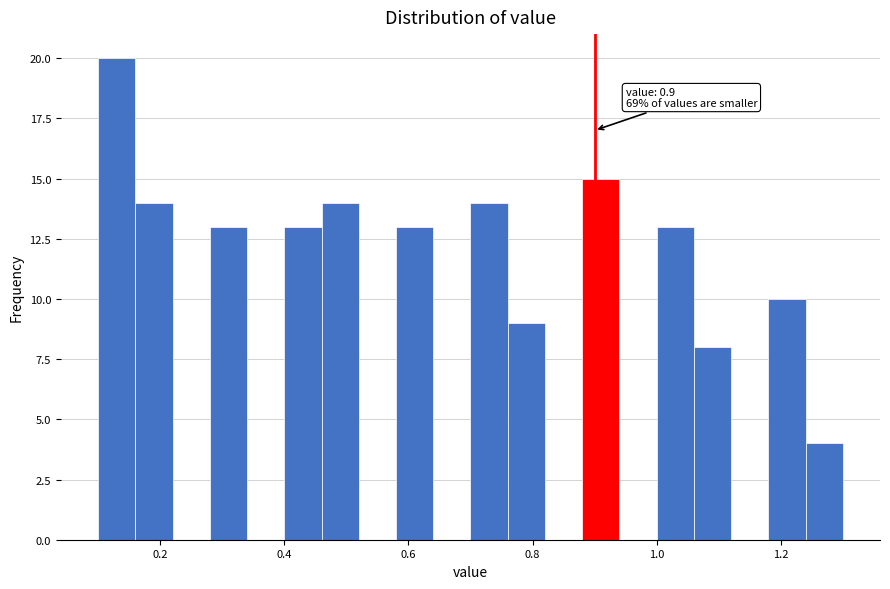

Around what value on the x-axis is the tallest bar? Give the approximate position of its centre, as read against the axis.

0.14